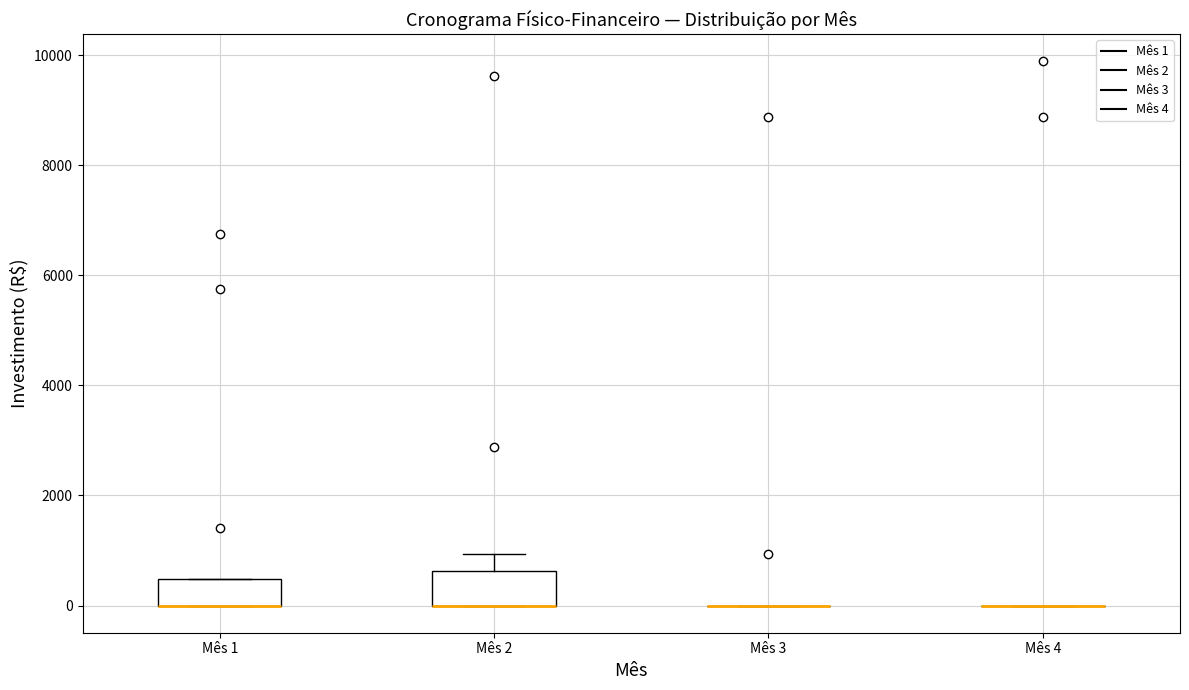

Reading left to right, read every box against the y-axis: the position of its median line, the range the box covers, and the ends of its whiskers. The values are not printed on the chart, so give them approximately, as read against the axis.

Mês 1: median 0 (drawn on the box's lower edge), box 0 to 400, whiskers 0 to 400
Mês 2: median 0 (drawn on the box's lower edge), box 0 to 600, whiskers 0 to 1000
Mês 3: box collapsed to a line at 0, whiskers 0 to 0
Mês 4: box collapsed to a line at 0, whiskers 0 to 0